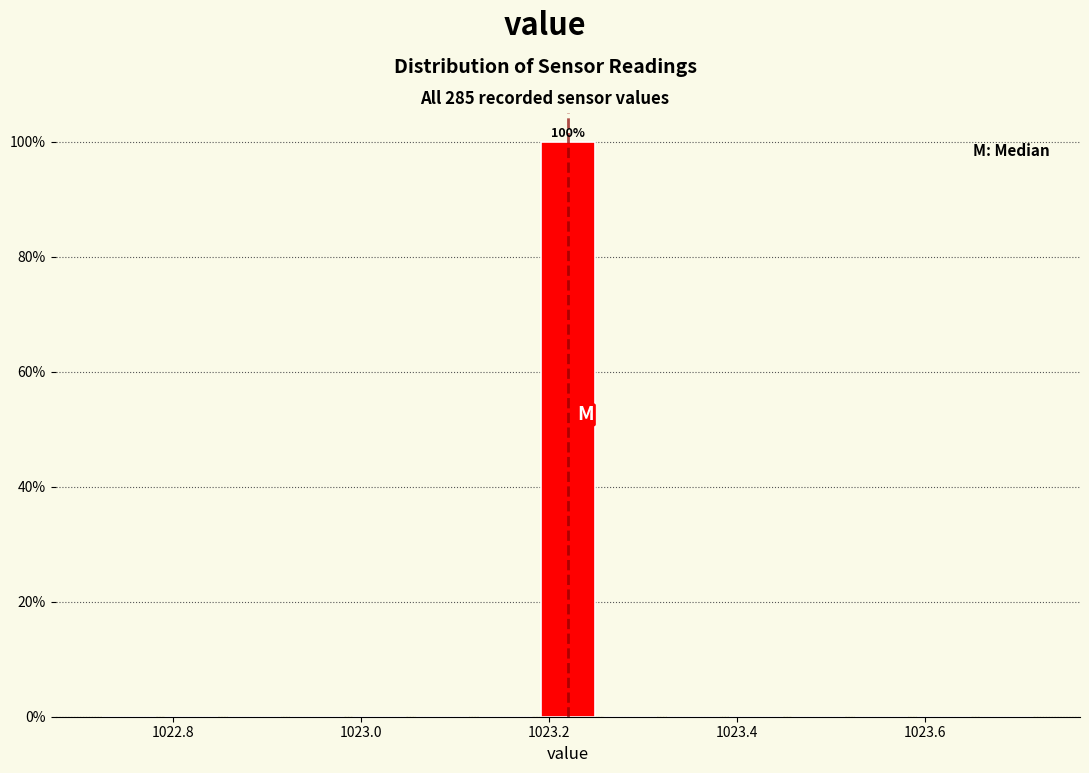

Read against the x-axis, roughly where is the centre of the tallest bar?

1023.22